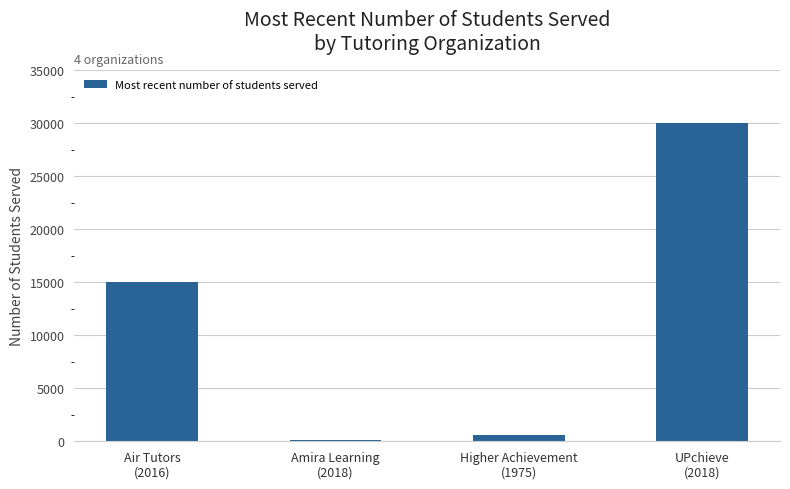

What is the smallest value displayed?

146